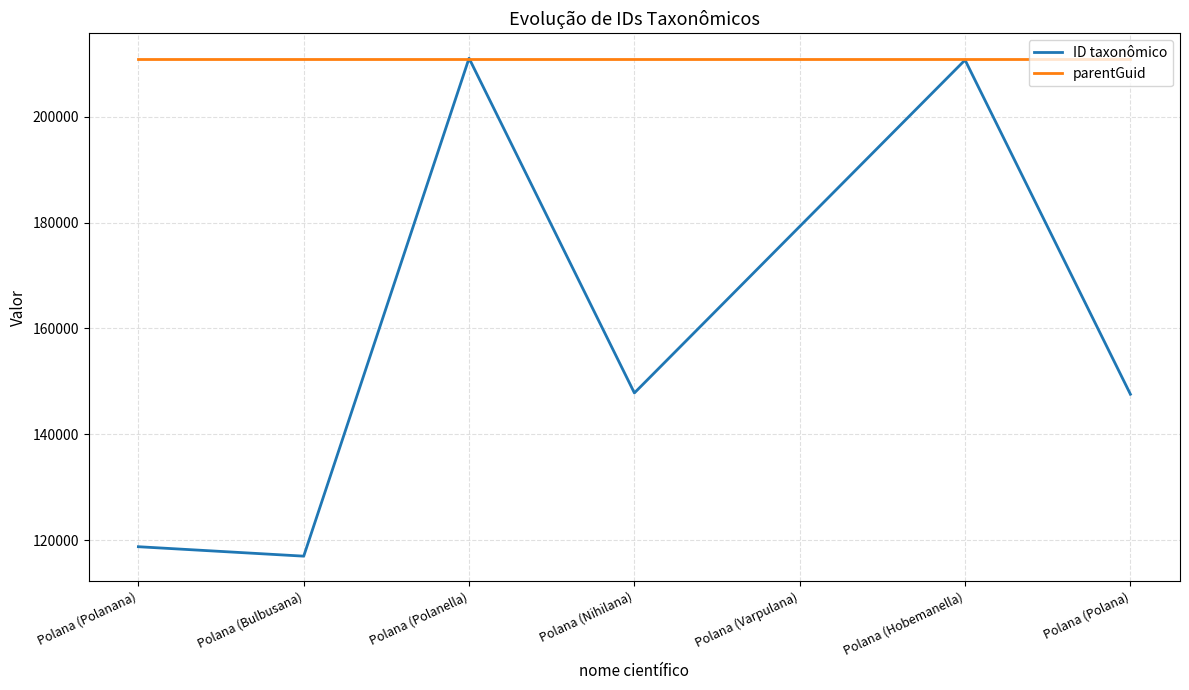

True or false: parentGuid has a value of 210904 at Polana (Polanana).

True